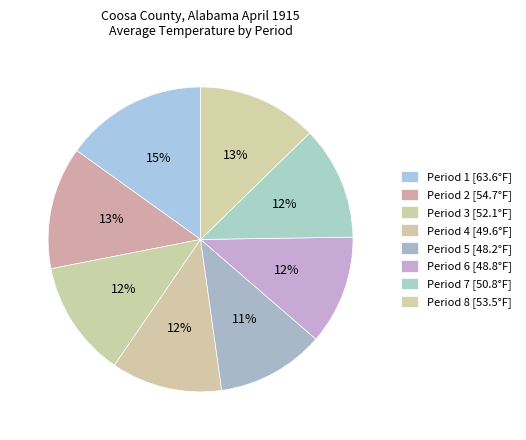

Does Period 8 account for over 50% of the chart?

No